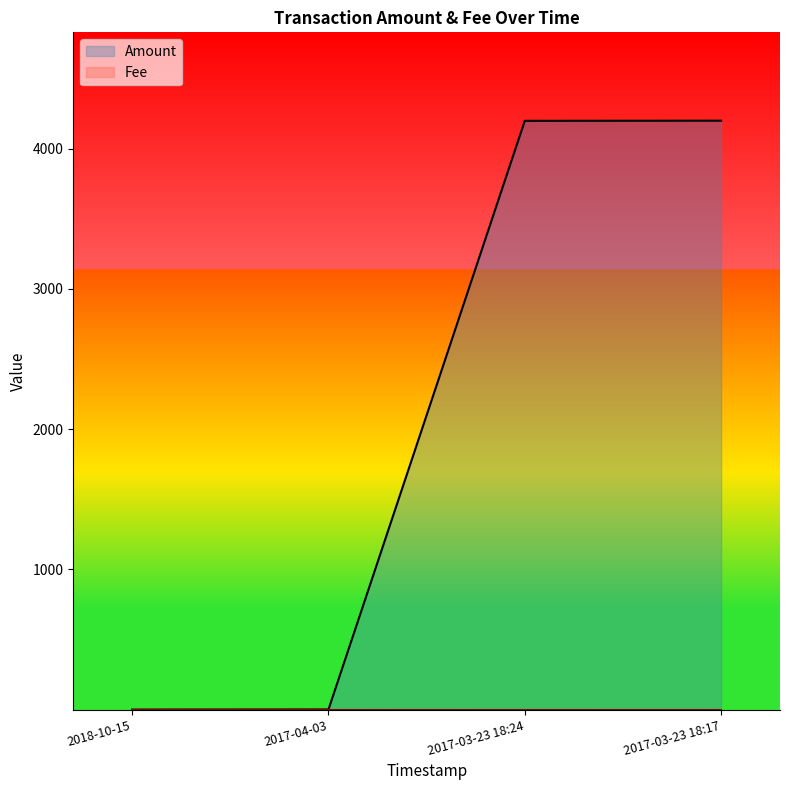

Which has a higher value, 2017-03-23 18:24 or 2017-03-23 18:17?

2017-03-23 18:17